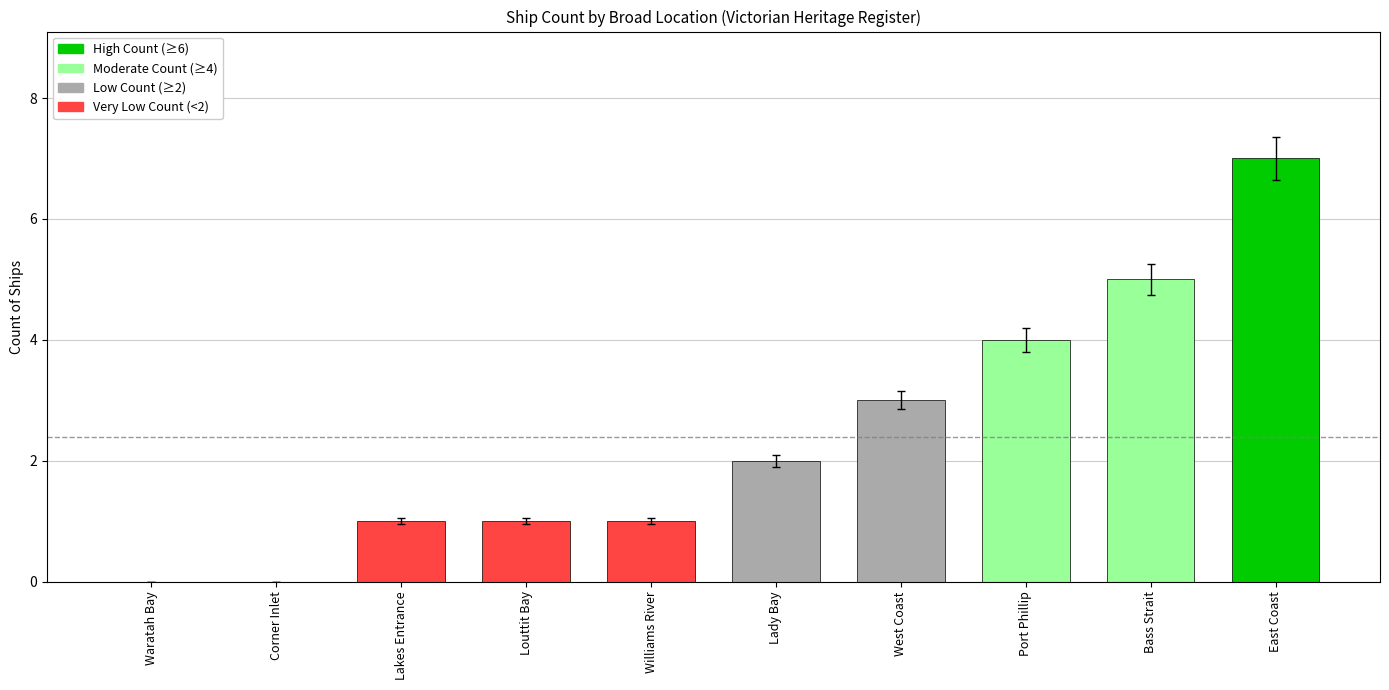

At which category does the chart reach its peak across all series?

East Coast